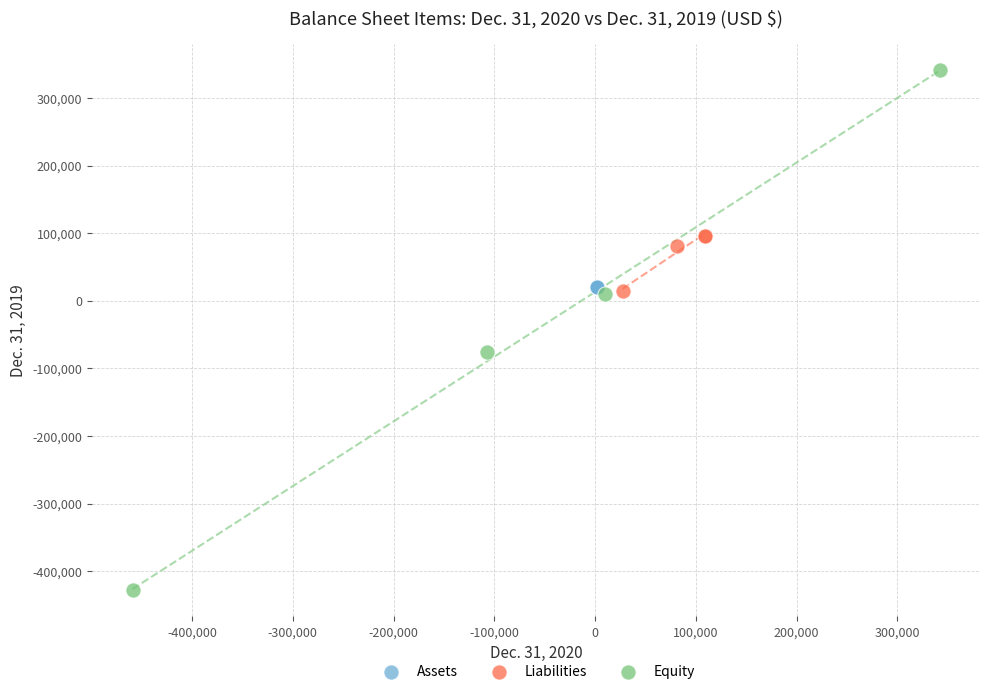

Which series reaches the maximum Y coordinate?

Equity